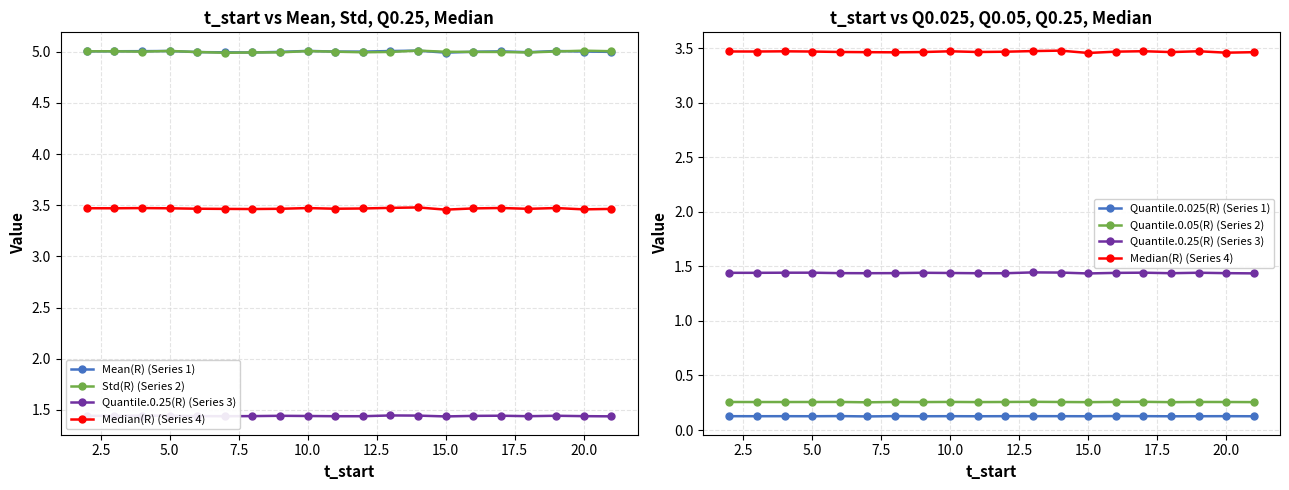

Count the number of categories in the chart.

20